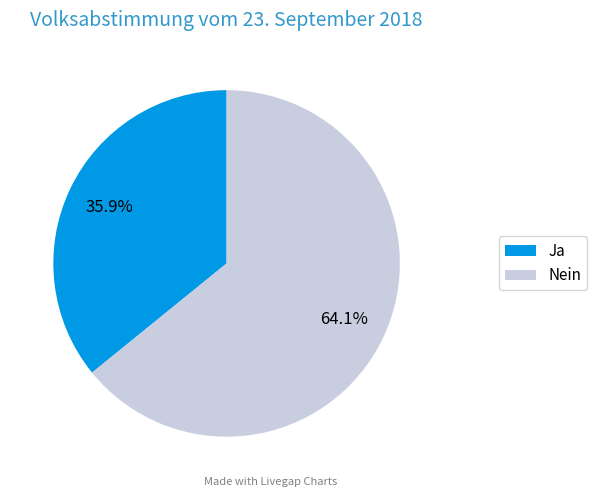

Which slice represents more than half of the pie?

Nein